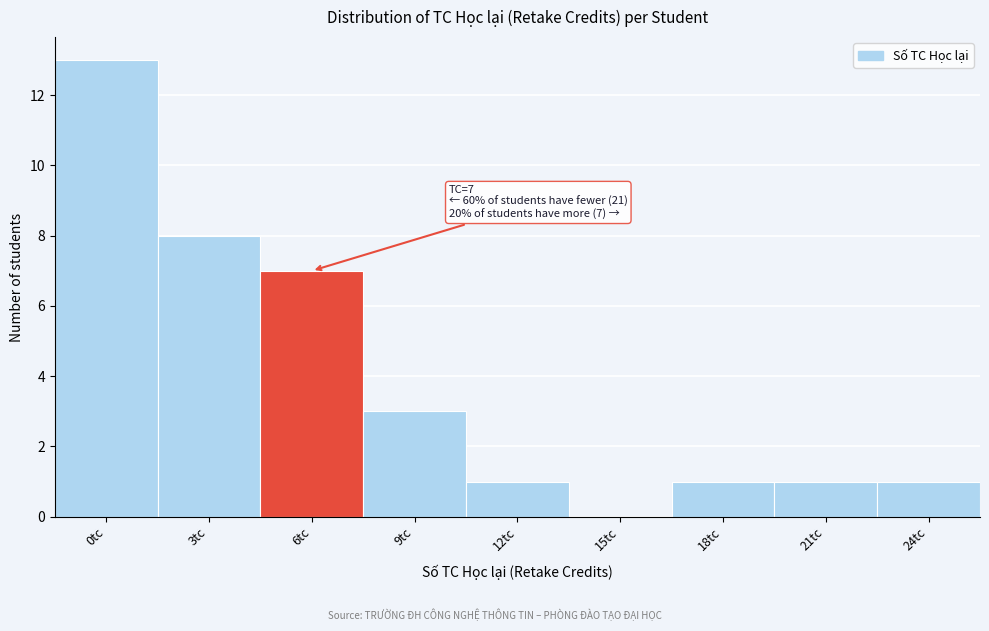

Reading left to right, what are all the values shown in this chart?

0tc=13	3tc=8	6tc=7	9tc=3	12tc=1	15tc=0	18tc=1	21tc=1	24tc=1